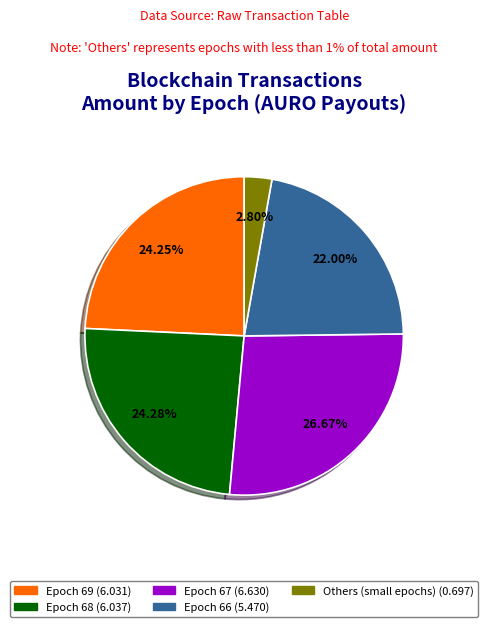

Is there any slice that represents more than half of the pie?

No